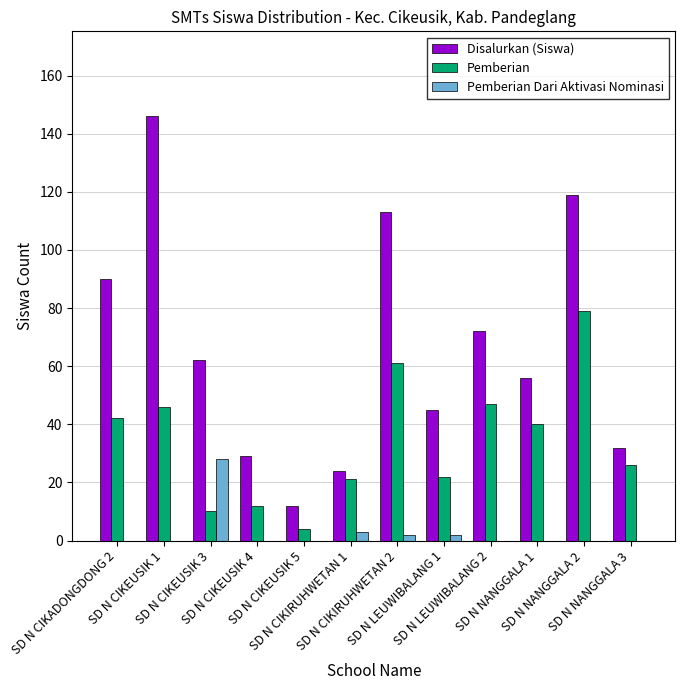

What is the maximum value shown in the chart?

146